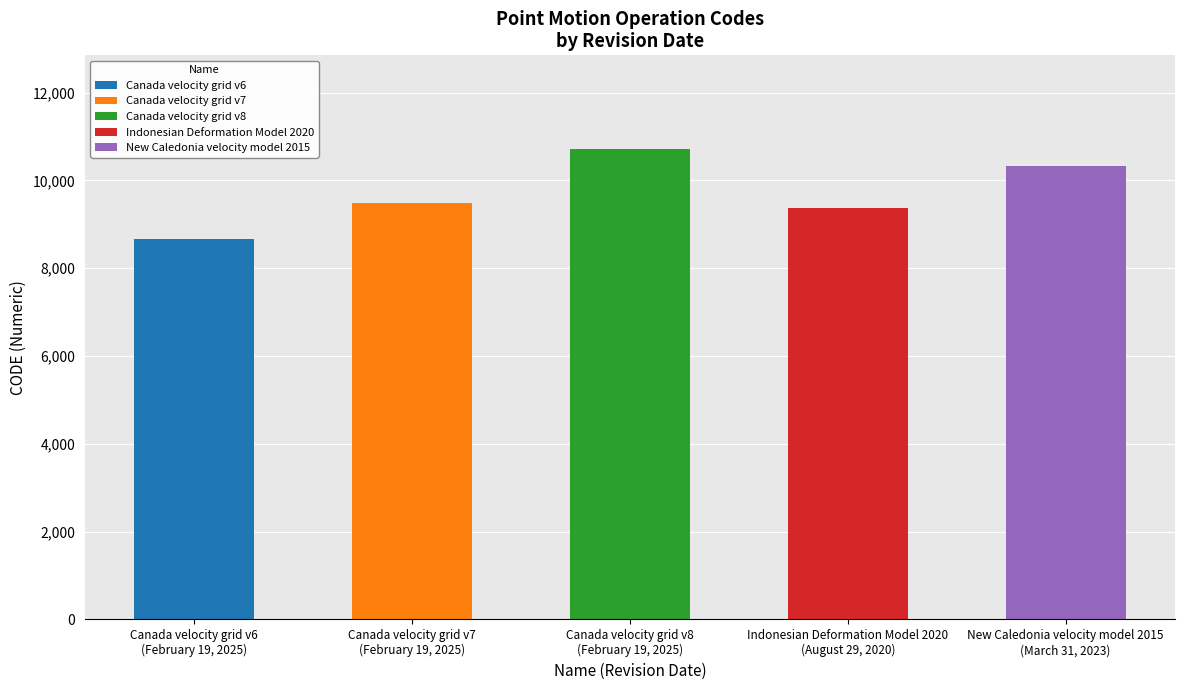

What is the difference between the maximum and minimum values?

2031